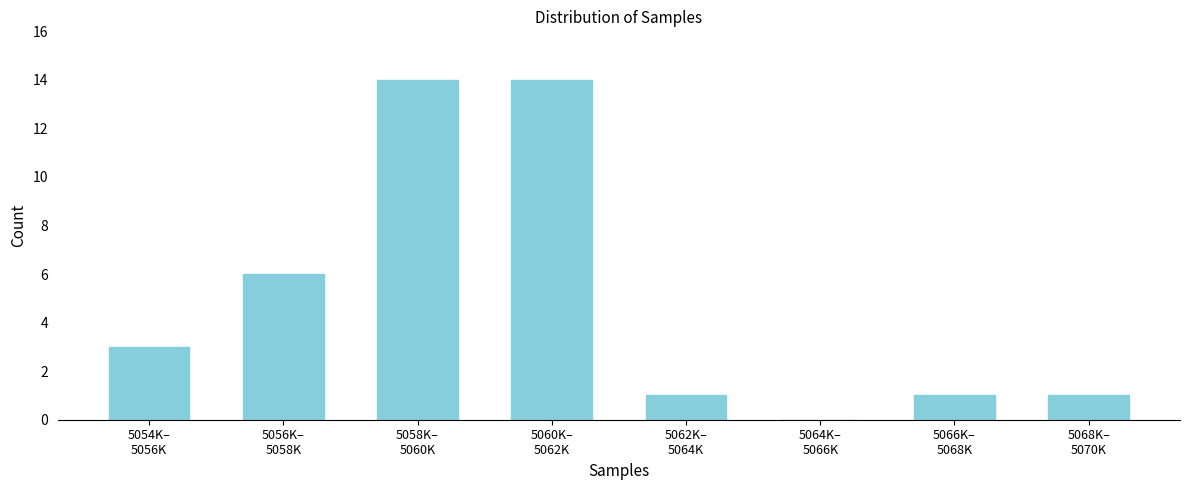

What is the maximum value shown in the chart?

14